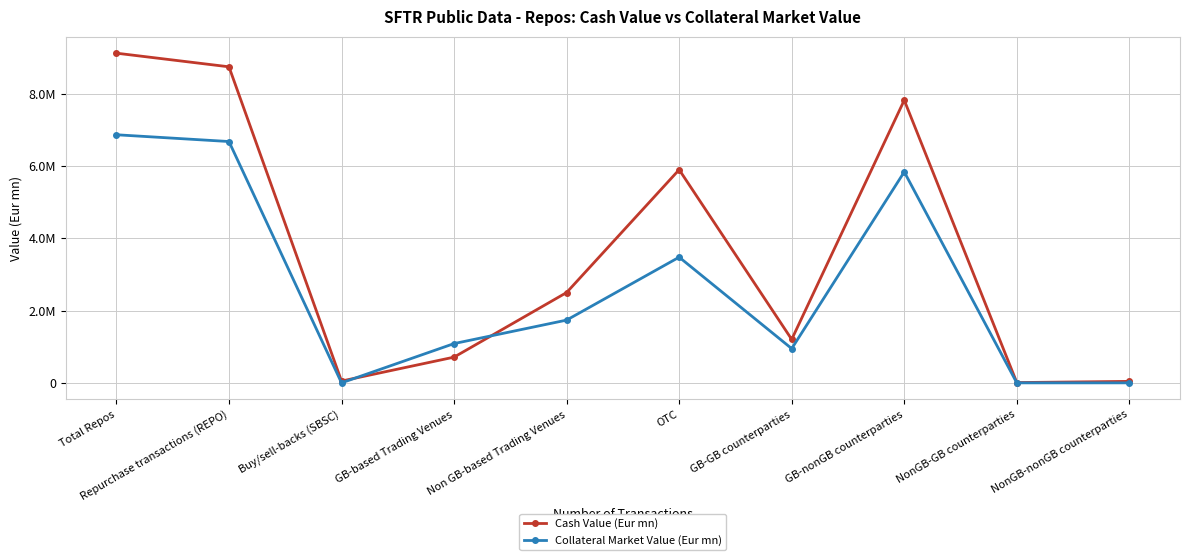

Is this an area chart (filled region under the line)?

No